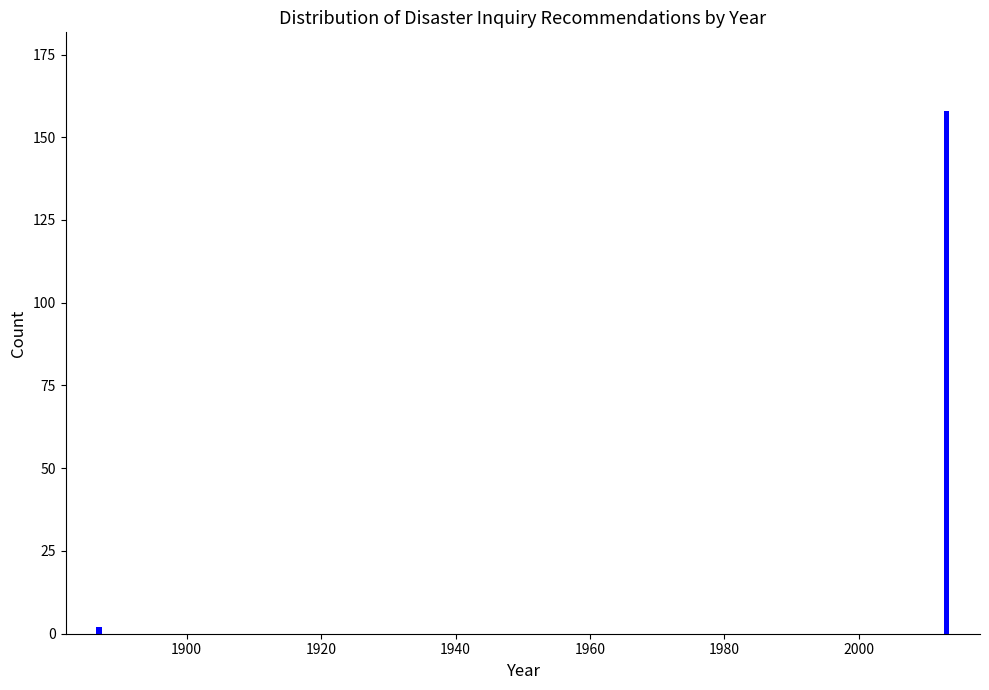

Reading left to right, list all the values displayed in this chart.

2	158